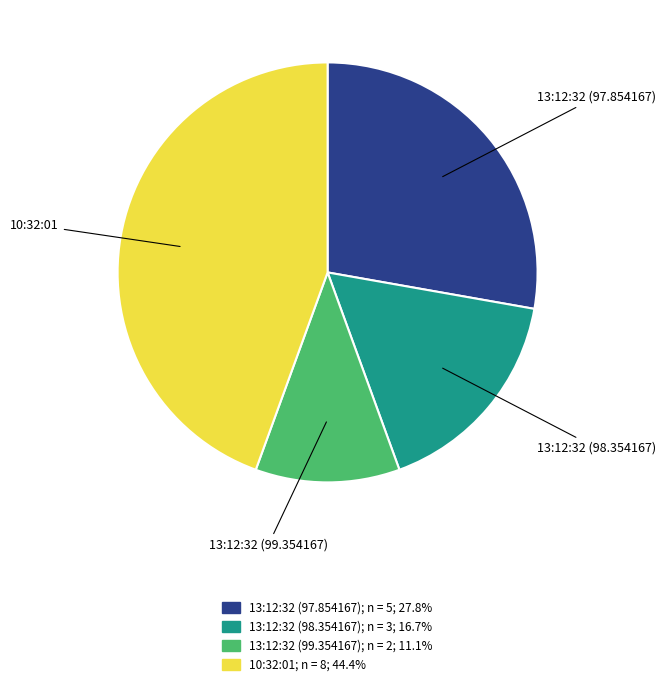

Which has a higher value, 13:12:32 (99.354167) or 13:12:32 (98.354167)?

13:12:32 (98.354167)